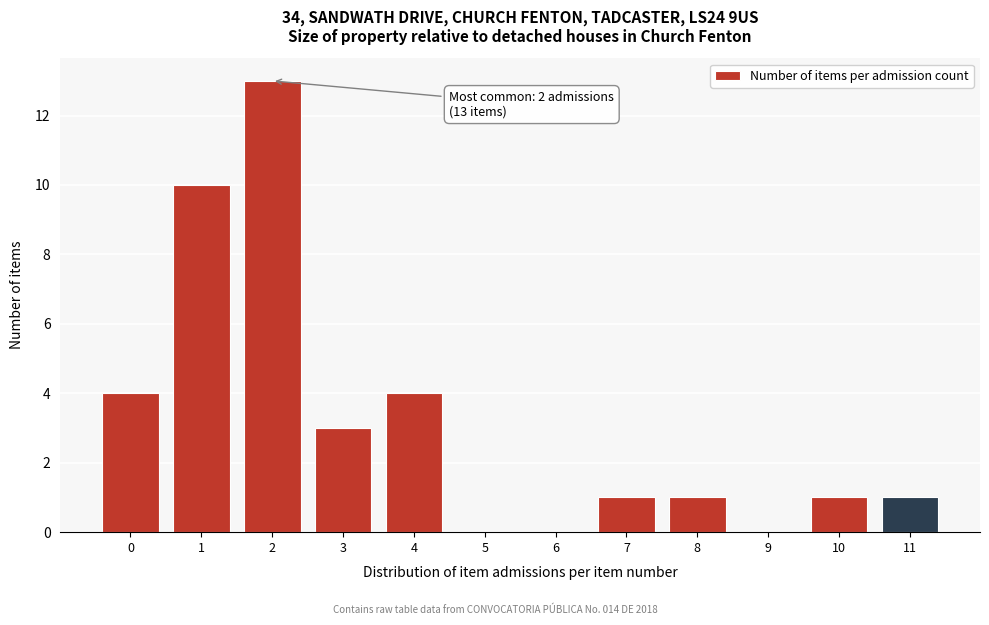

Over which range of the x-axis is the bar tallest?

1.5 to 2.5